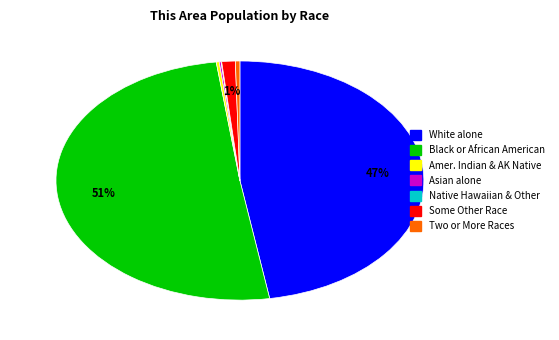

To the nearest percent, what is the average slice percentage?

14%